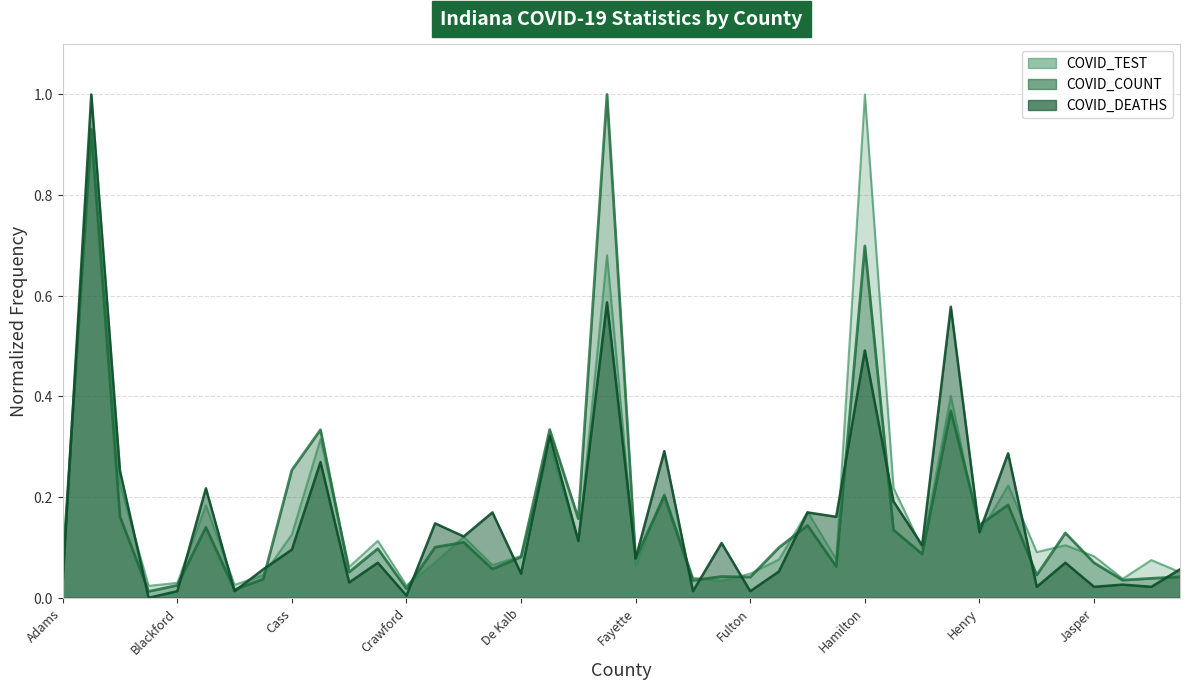

Which series ends up on top after the final intersection of COVID_COUNT and COVID_DEATHS?

COVID_DEATHS